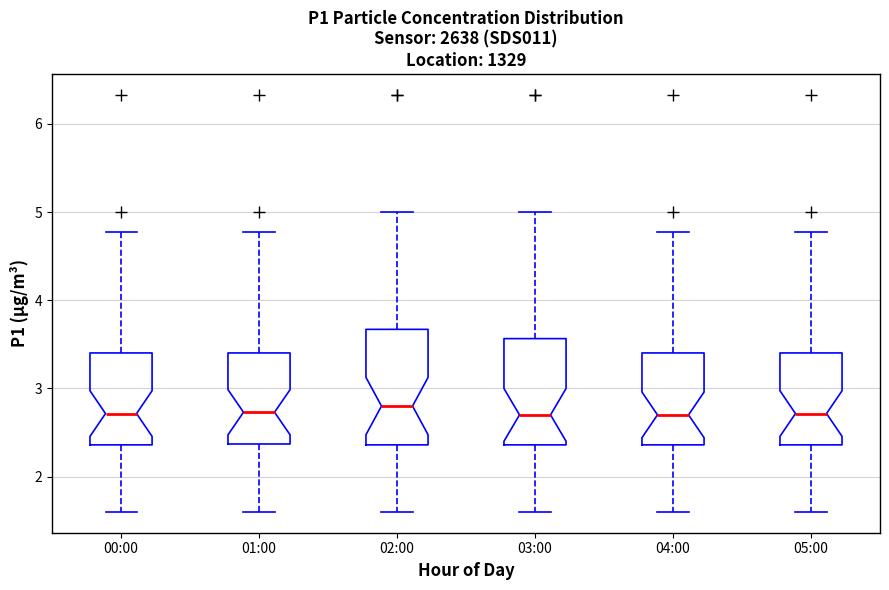

Reading left to right, read every box against the y-axis: the position of its median line, the range the box covers, and the ends of its whiskers. The values are not printed on the chart, so give them approximately, as read against the axis.

00:00: median 2.7, box 2.4 to 3.4, whiskers 1.6 to 4.8
01:00: median 2.7, box 2.4 to 3.4, whiskers 1.6 to 4.8
02:00: median 2.8, box 2.4 to 3.7, whiskers 1.6 to 5.0
03:00: median 2.7, box 2.4 to 3.6, whiskers 1.6 to 5.0
04:00: median 2.7, box 2.4 to 3.4, whiskers 1.6 to 4.8
05:00: median 2.7, box 2.4 to 3.4, whiskers 1.6 to 4.8